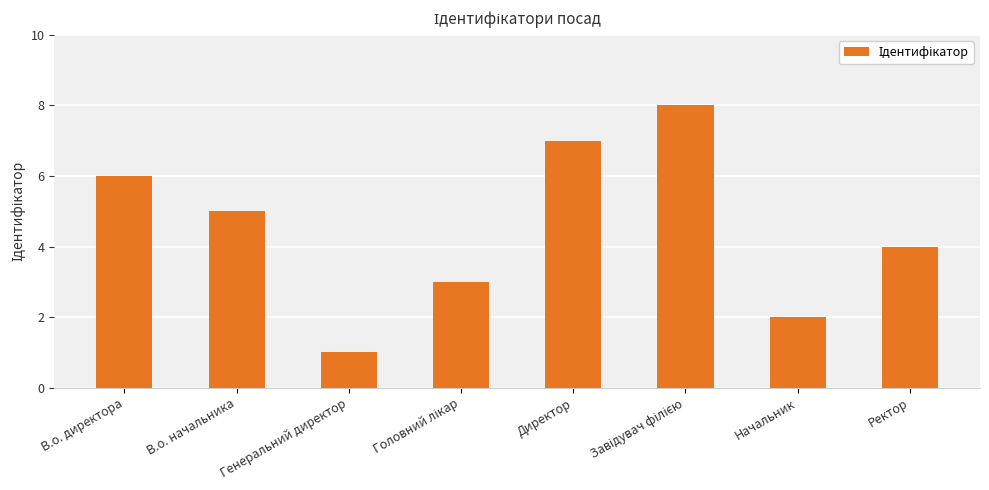

Approximately how many times larger is the value at Ректор compared to Генеральний директор?

4.0